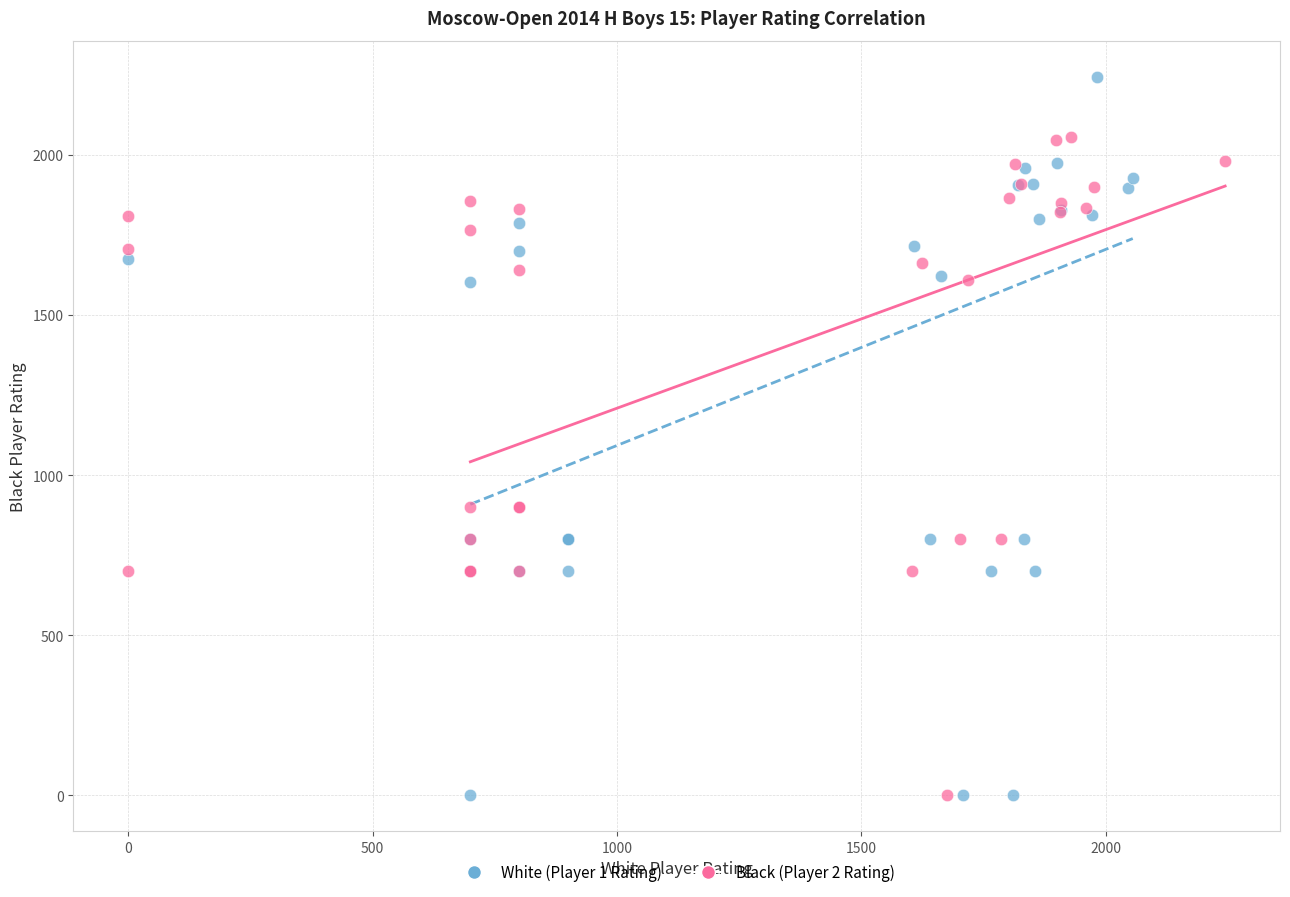

Which series has the widest spread of Y values?

White (Player 1 Rating)